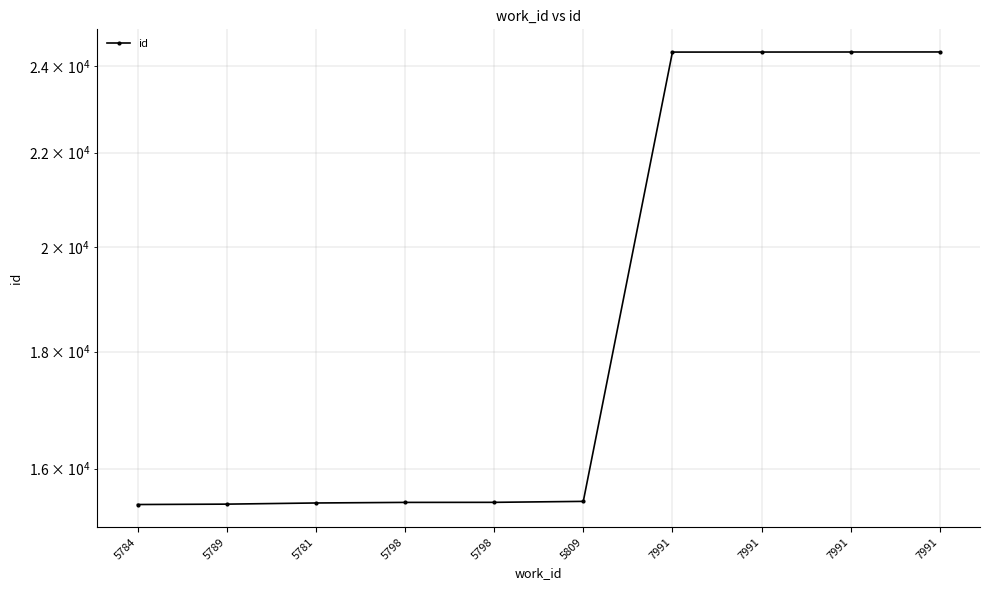

Rank the categories by value from highest to lowest.

7991, 7991, 7991, 7991, 5809, 5798, 5798, 5781, 5789, 5784